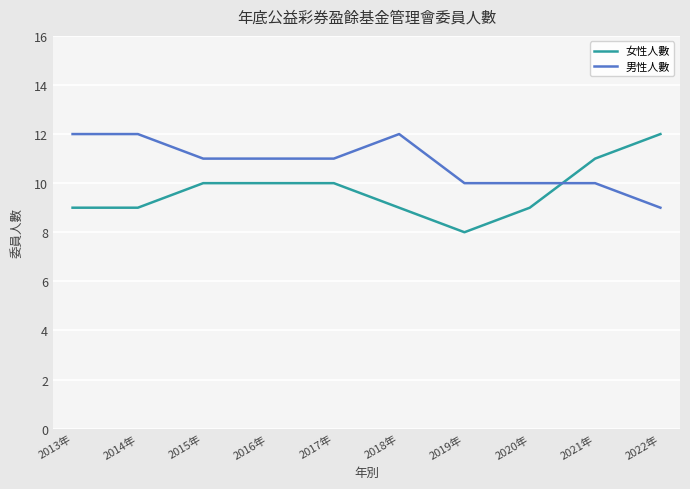

What is the sum of the 女性人數 values at 2020年 and 2016年?

19